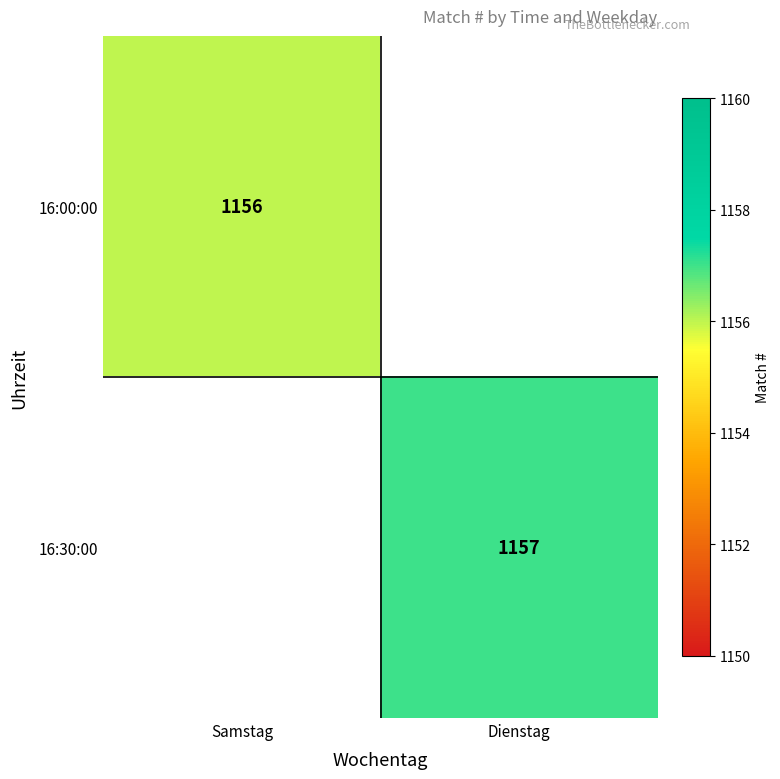

Is the value of 16:30:00 at Dienstag greater than the value of 16:00:00 at Samstag?

Yes